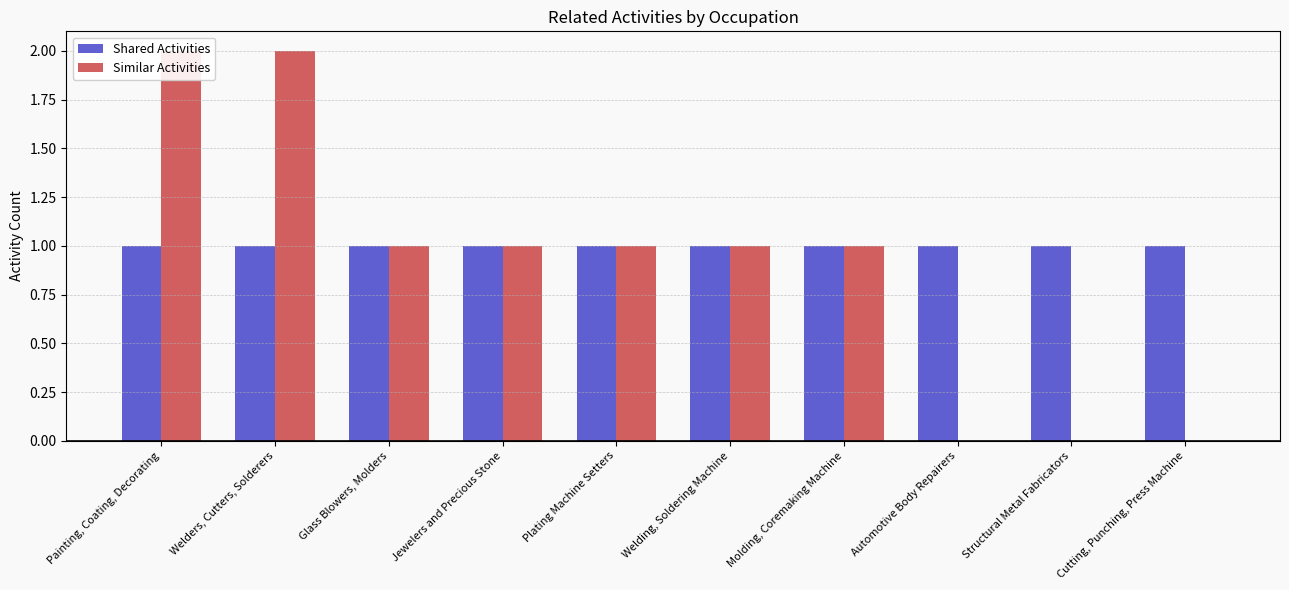

What is the greatest value displayed?

2